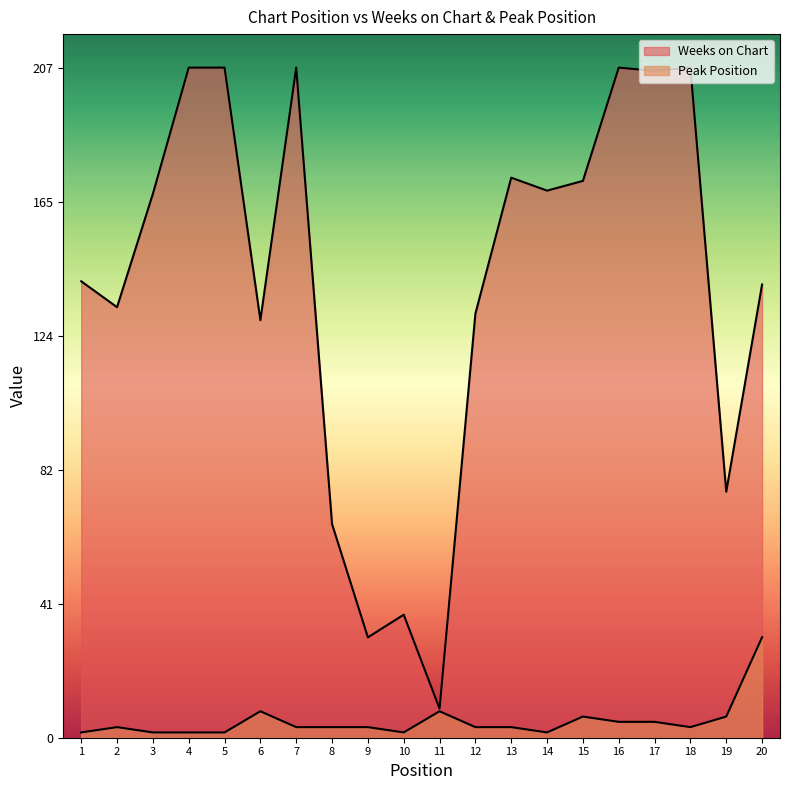

What is the difference between the Weeks on Chart values at 15 and 7?

35.0